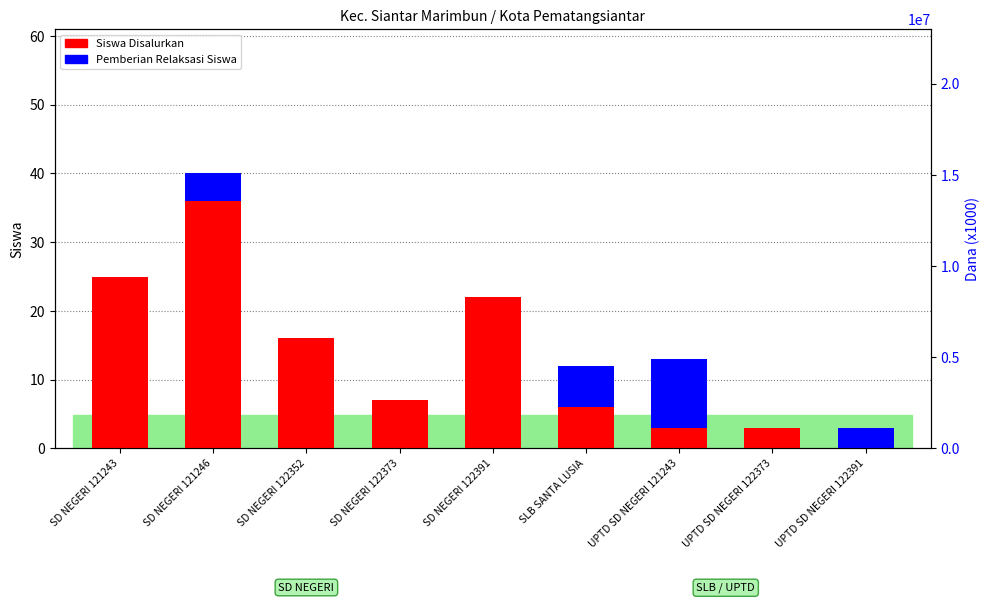

What is the label of the 8th bar from the left?

UPTD SD NEGERI 122373